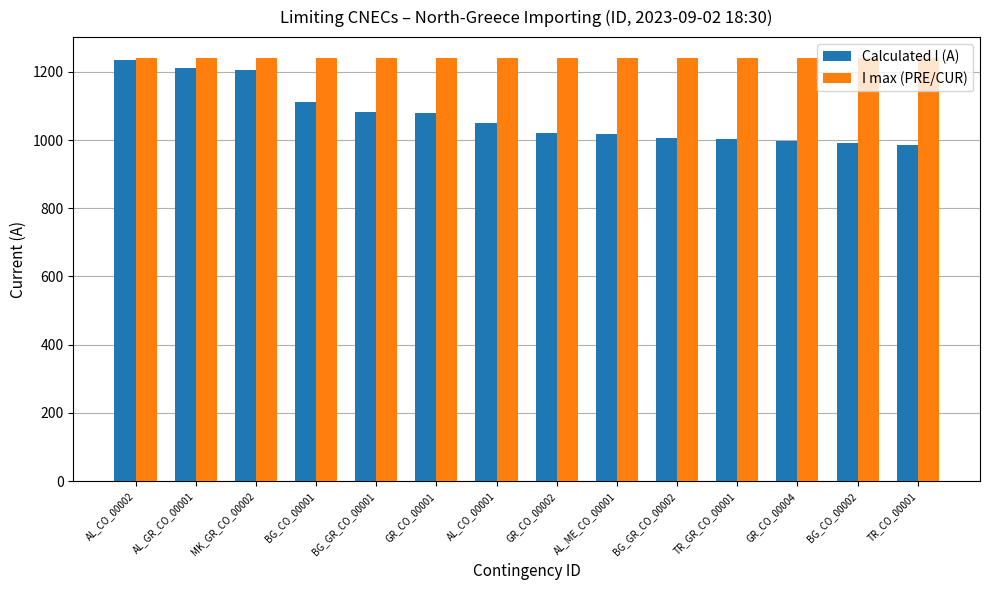

List the series in order of their overall mean, highest first.

I max (PRE/CUR), Calculated I (A)